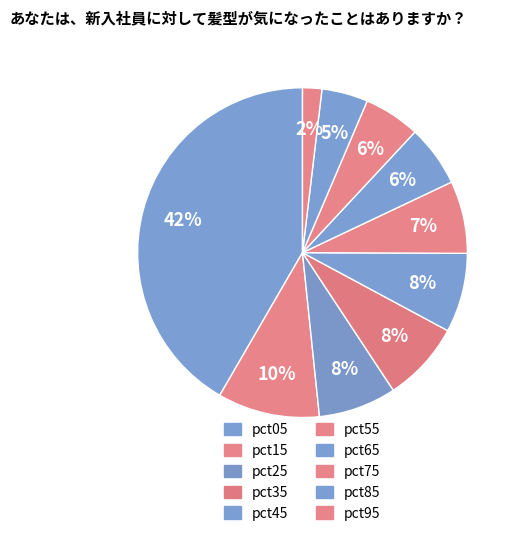

To the nearest percent, what is the combined percentage of pct55 and pct35?

15%